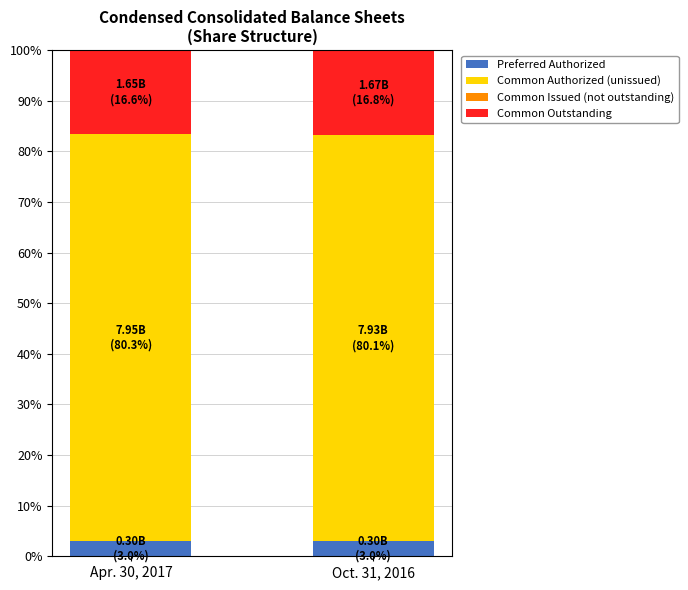

What is the minimum value for Preferred Authorized?

3.0